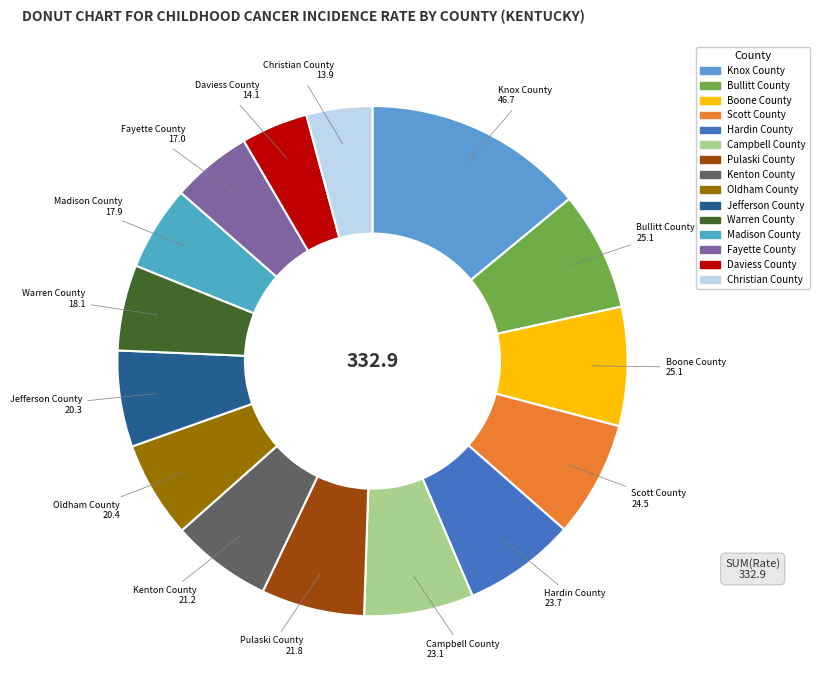

Is it true that Hardin County is 21% of the pie?

False